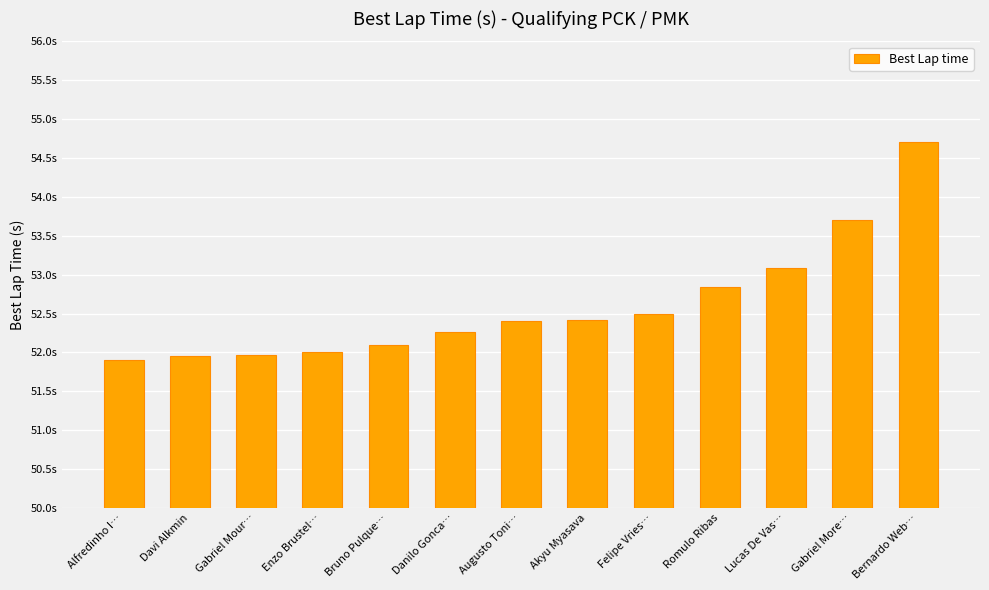

True or false: the data shows 26.8 at Alfredinho I….

False